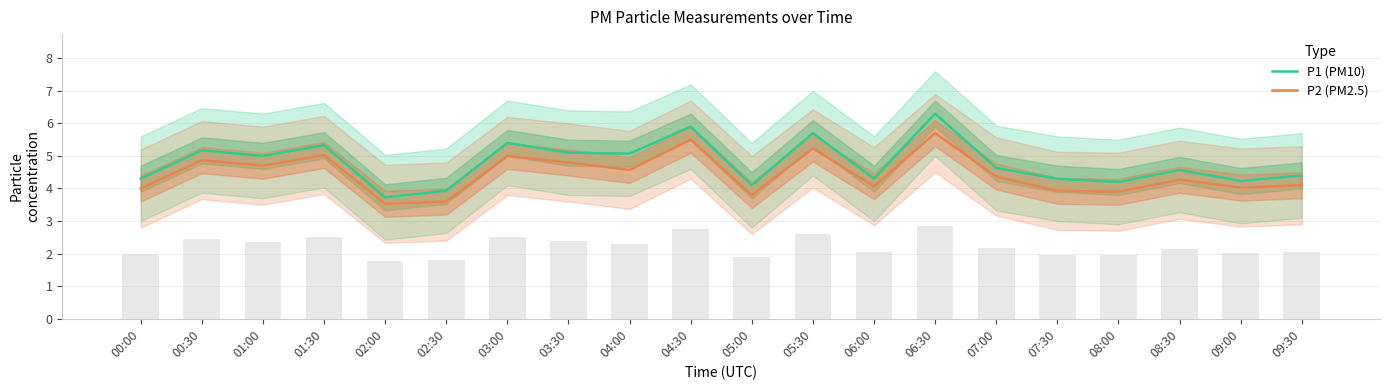

Does the chart contain stacked bars?

No